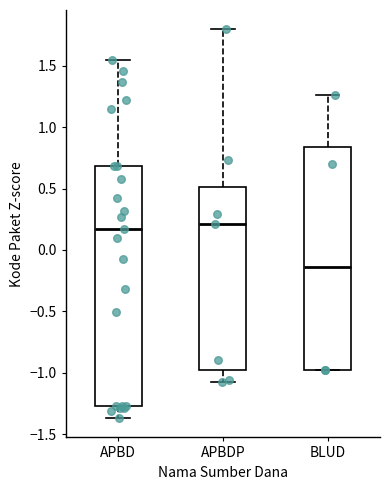

Which box is the tallest, from its lower edge to its upper edge?

APBD